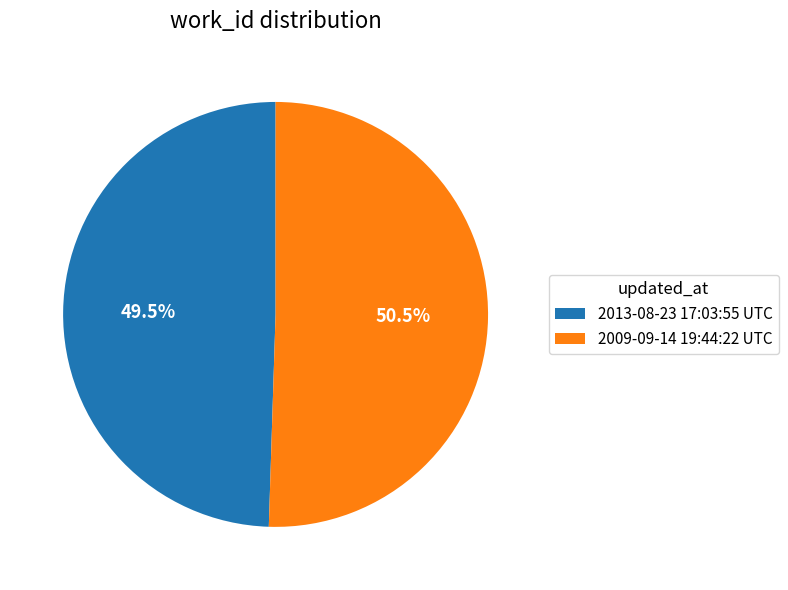

Which has a higher value, 2013-08-23 17:03:55 UTC or 2009-09-14 19:44:22 UTC?

2009-09-14 19:44:22 UTC